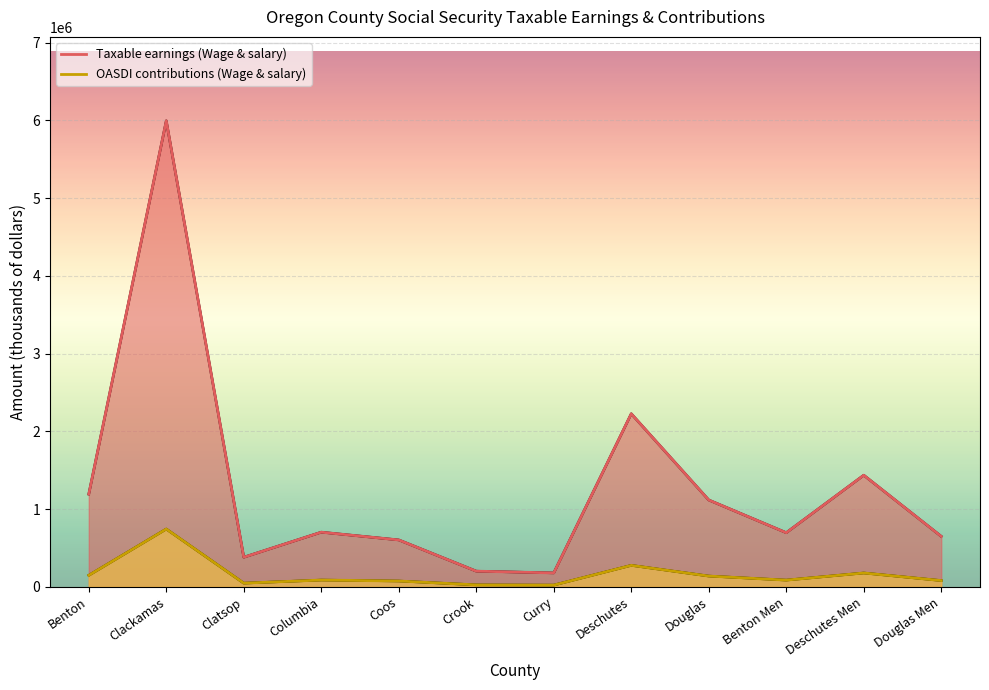

Does the chart display data point markers on the line(s)?

No